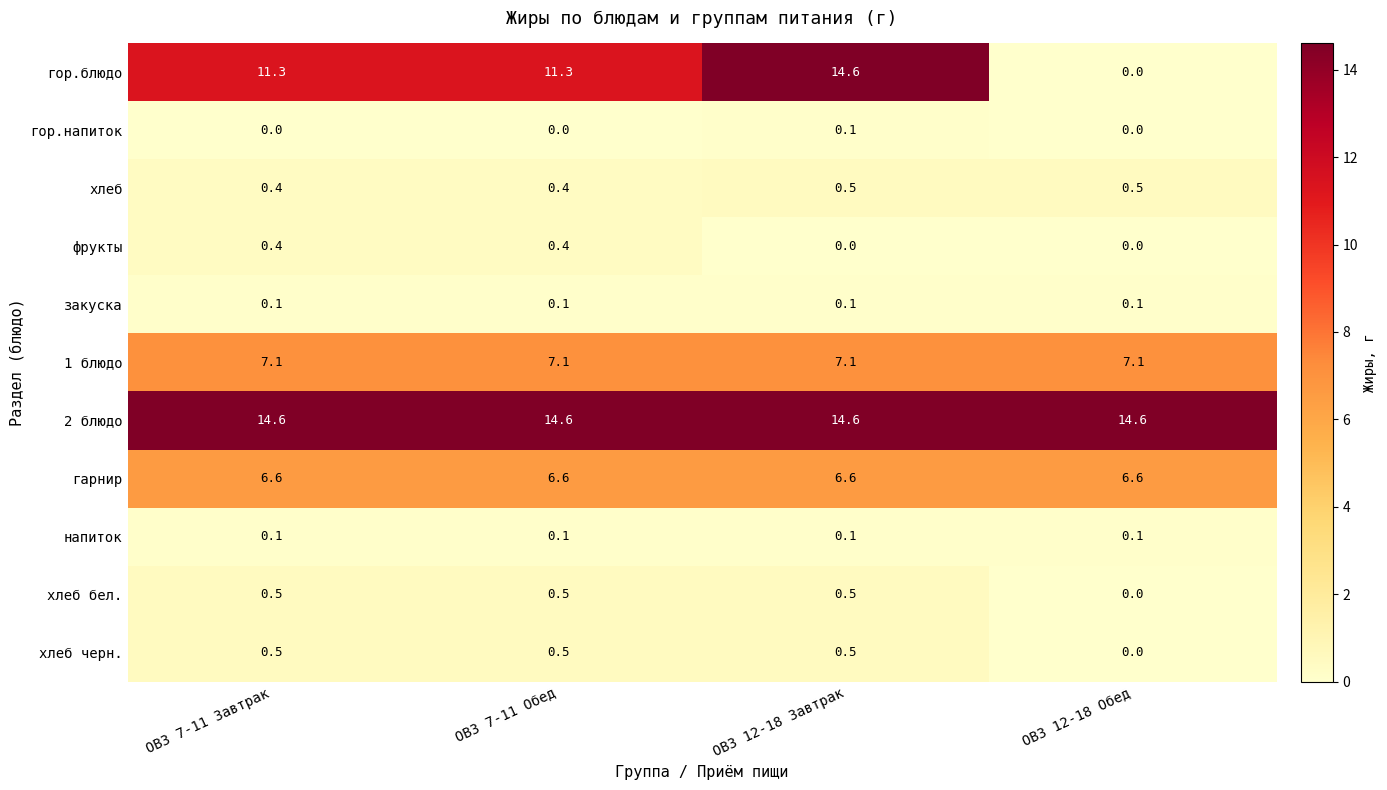

At how many categories does at least one series exceed 1?

4